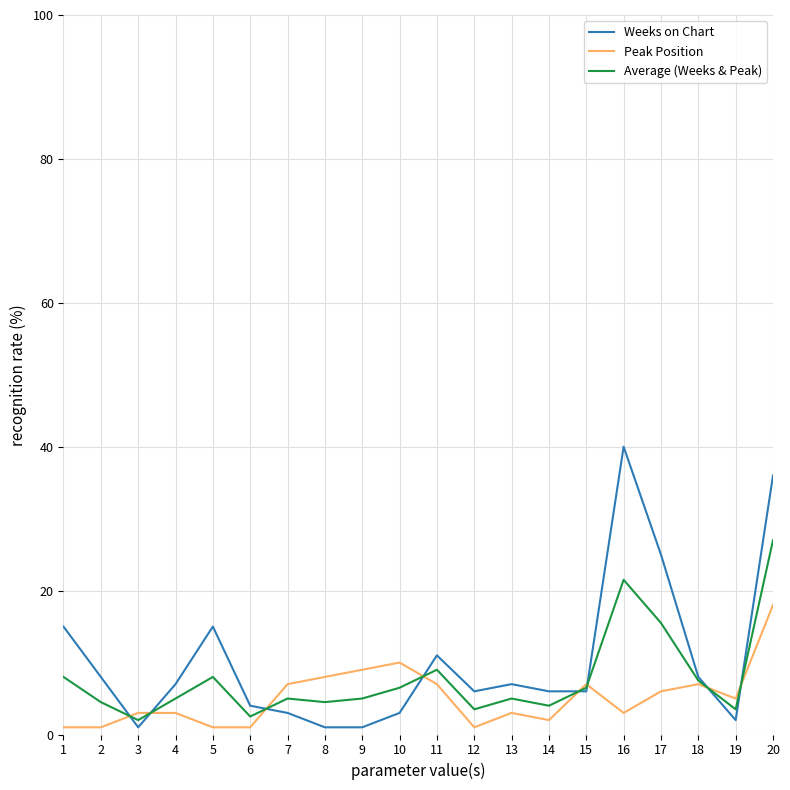

Rank the series by their maximum value, from lowest to highest.

Peak Position, Average (Weeks & Peak), Weeks on Chart